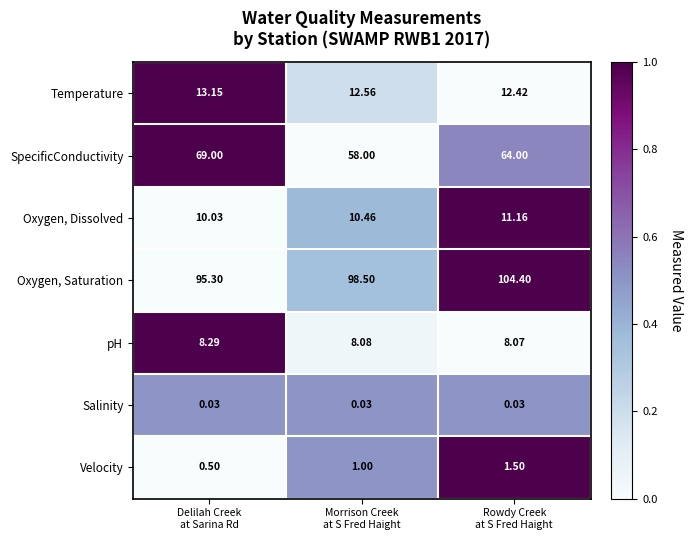

Which series has the largest total across all categories?

Oxygen, Saturation